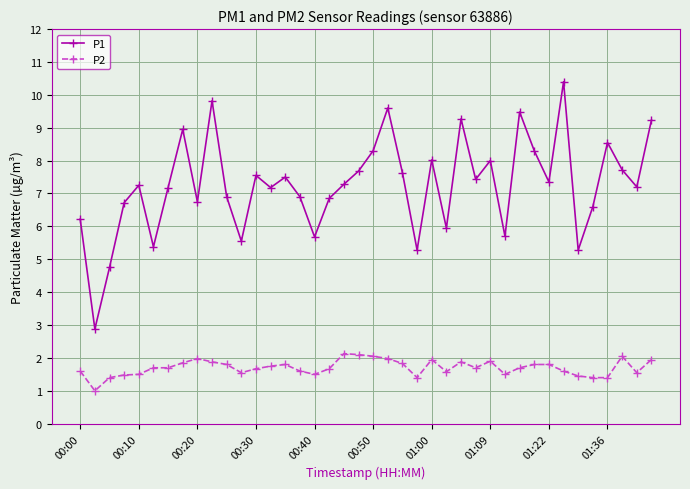

What is the value of the P1 point at the 36th from the left?

6.6